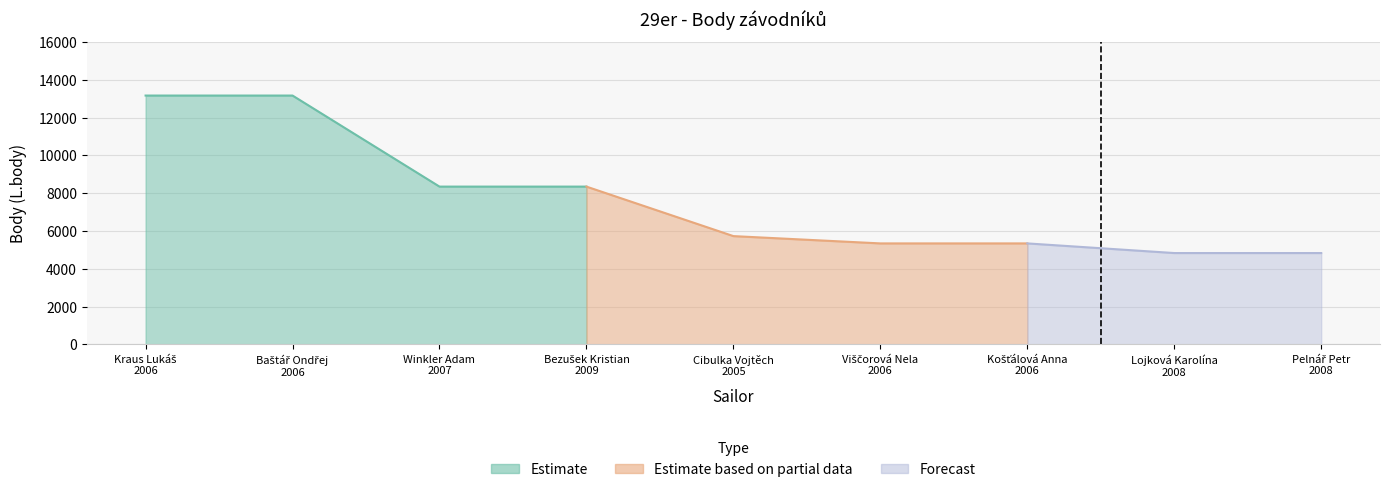

What is the approximate value at Viščorová Nela
2006, to the nearest 100?

5300